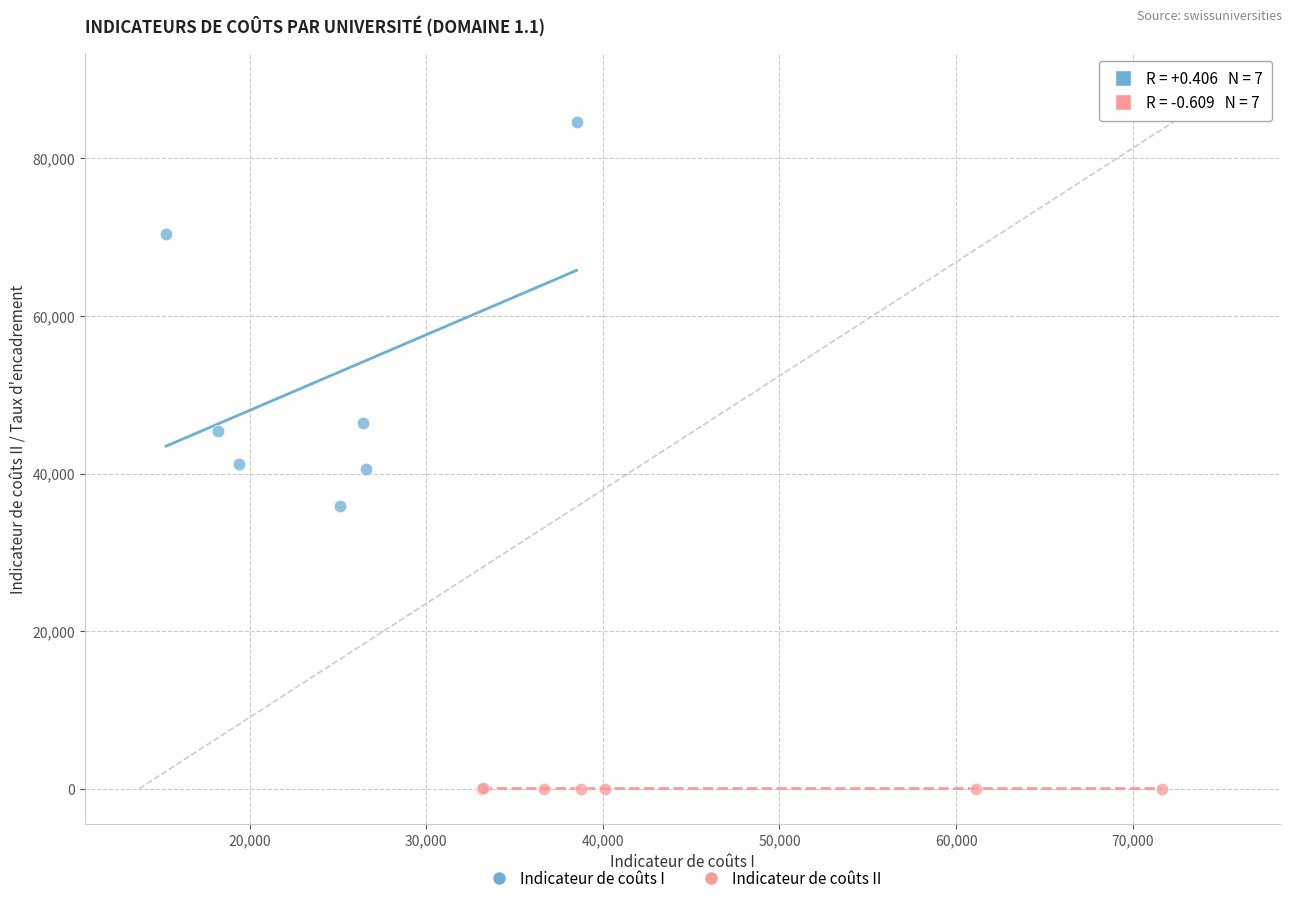

Which series contains the lowest Y value?

Indicateur de coûts II